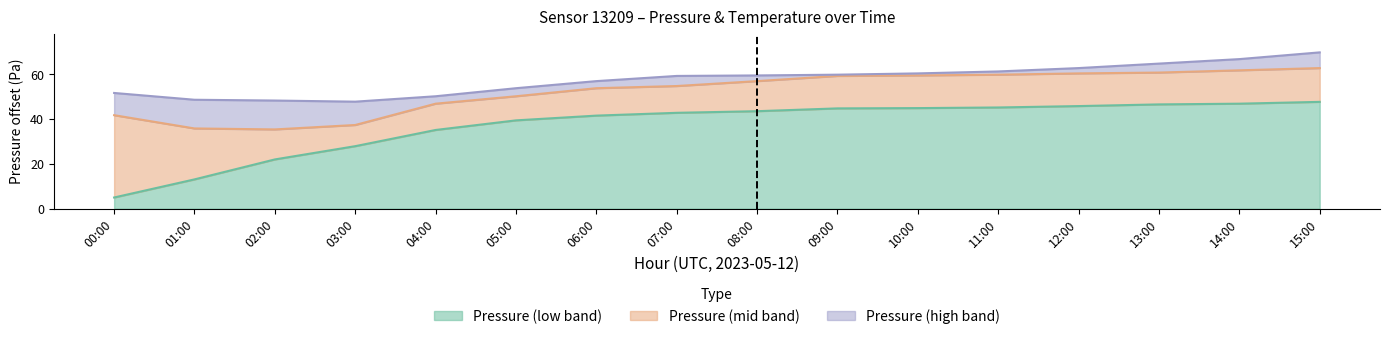

How many lines are shown in the chart?

3